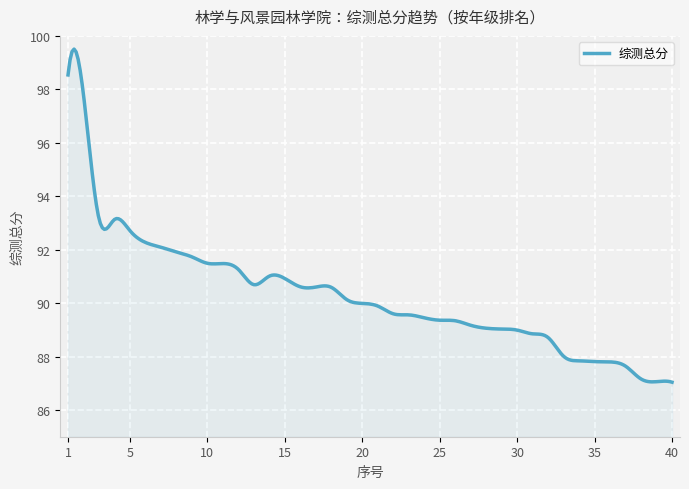

What is the difference between the maximum and second lowest values?

12.5